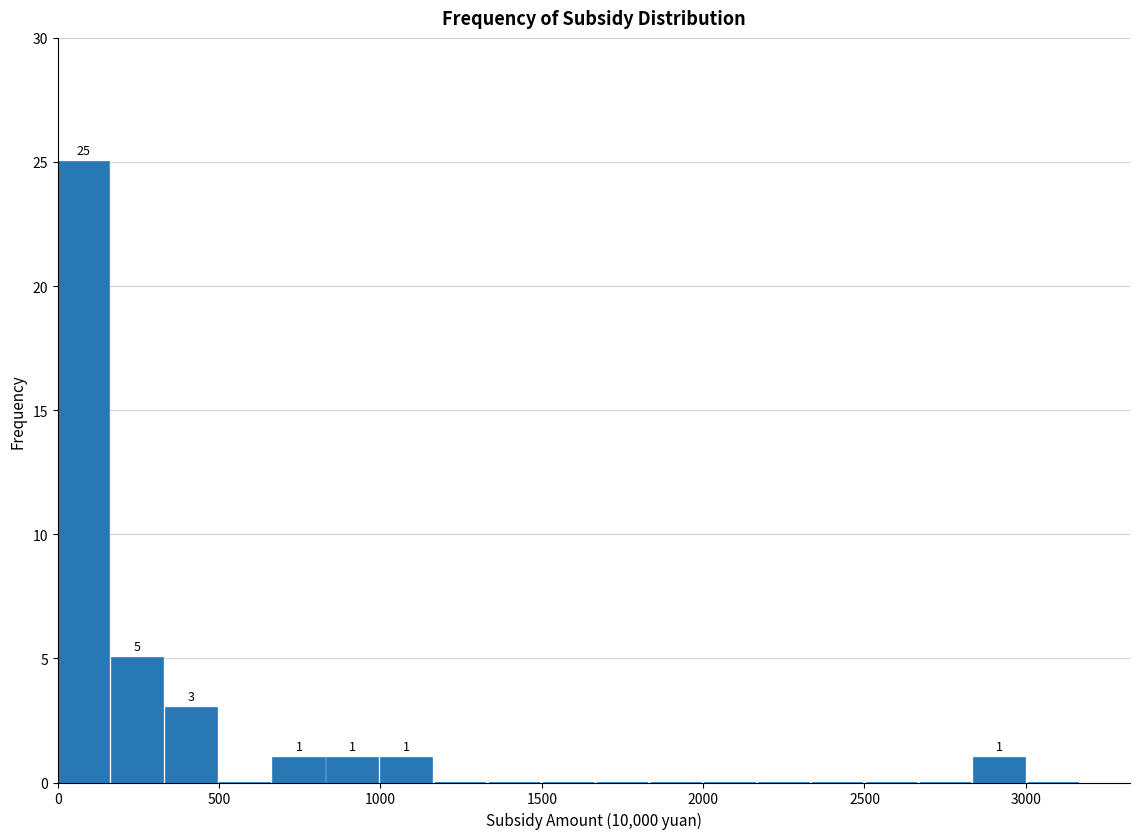

Read against the x-axis, roughly where is the centre of the tallest bar?

100